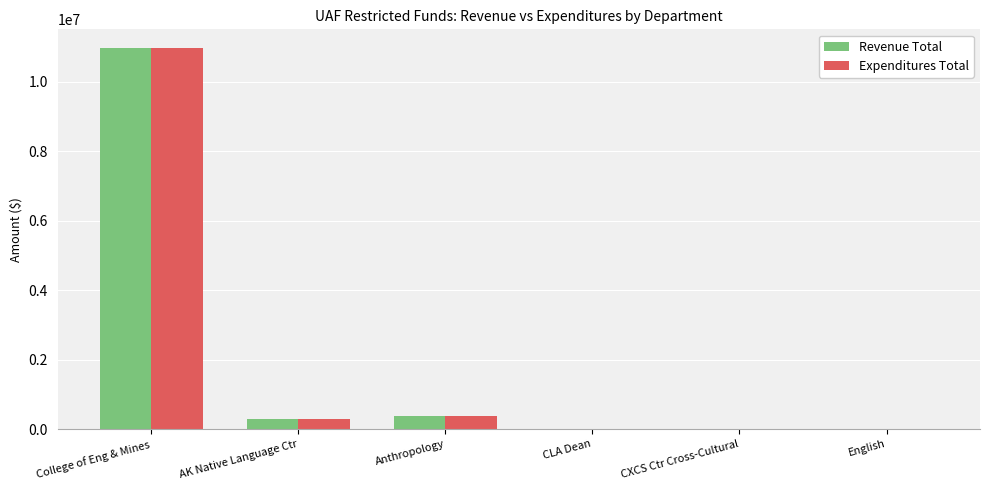

Is the value of Revenue Total at English greater than the value of Expenditures Total at AK Native Language Ctr?

No